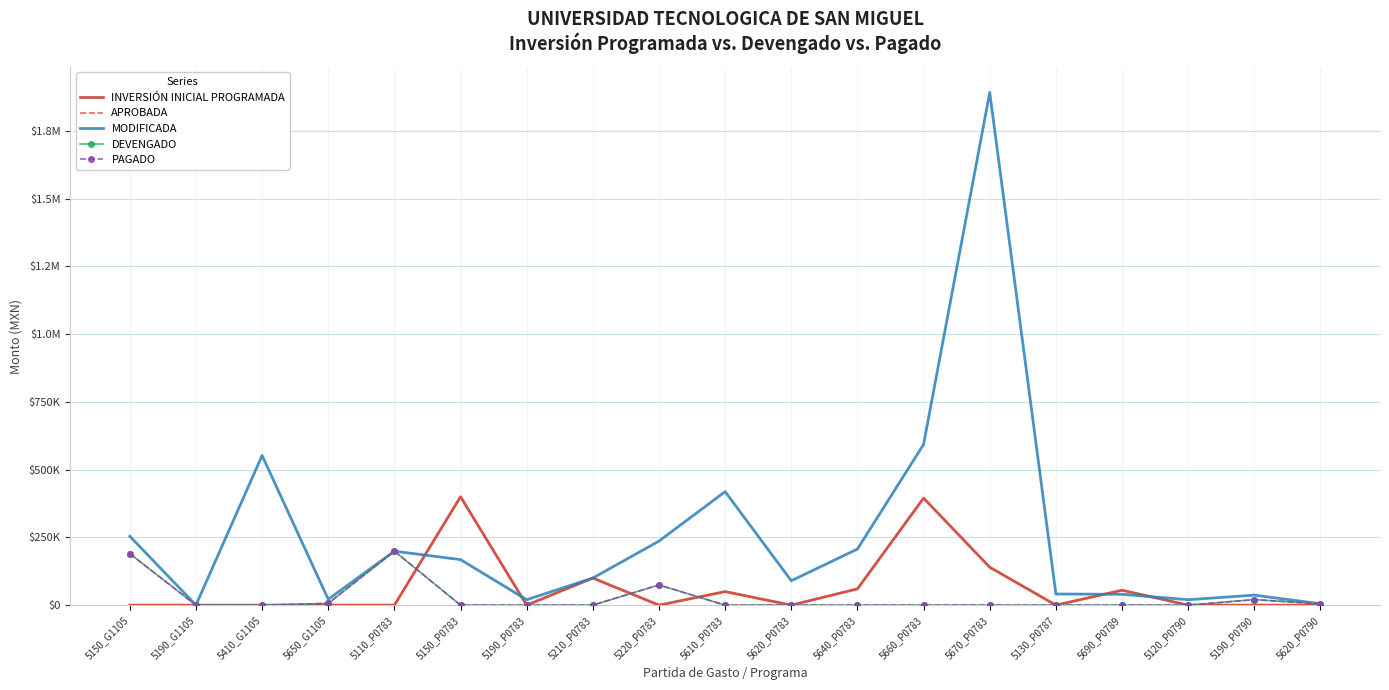

Which has a higher value, 5210_P0783 or 5620_P0783?

5210_P0783